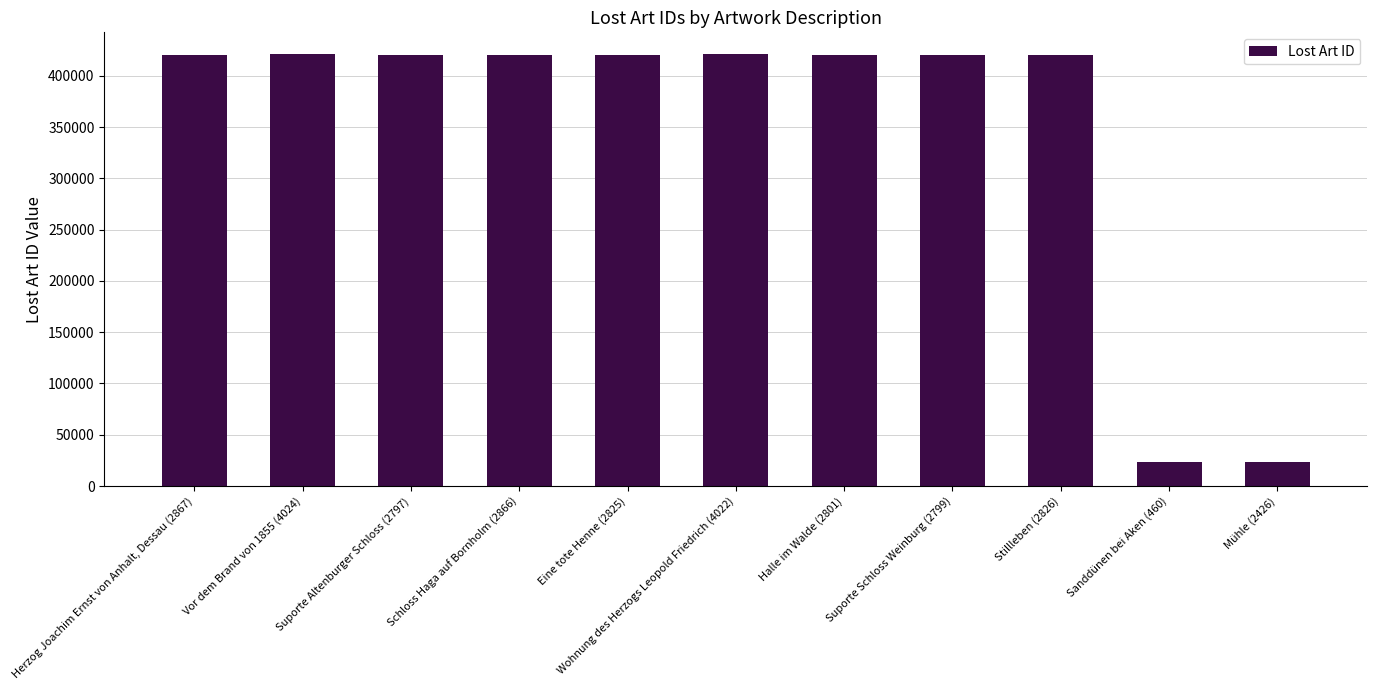

What is the greatest value displayed?

421251